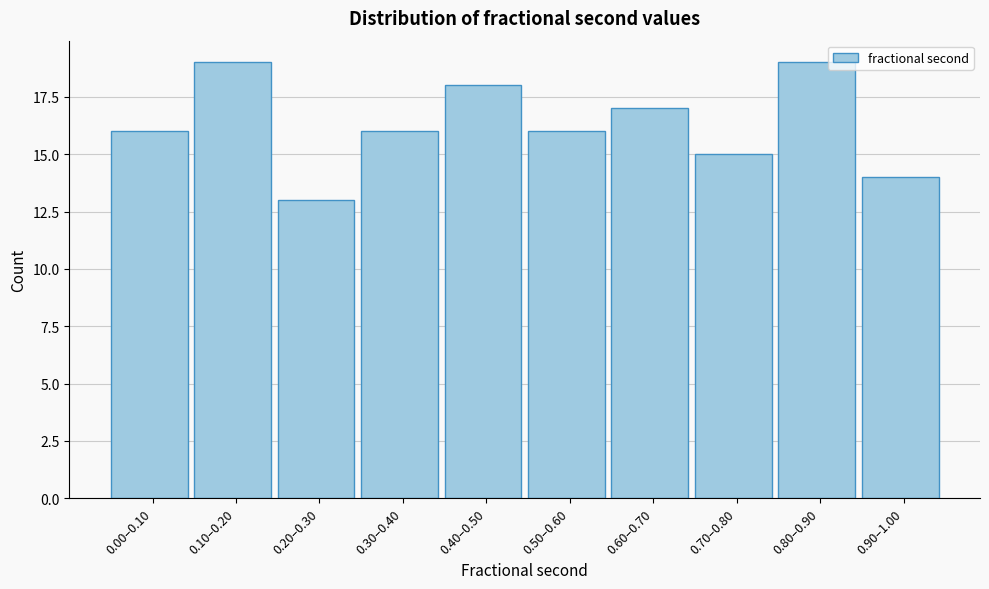

Reading left to right, list all the values displayed in this chart.

0.00–0.10=16	0.10–0.20=19	0.20–0.30=13	0.30–0.40=16	0.40–0.50=18	0.50–0.60=16	0.60–0.70=17	0.70–0.80=15	0.80–0.90=19	0.90–1.00=14